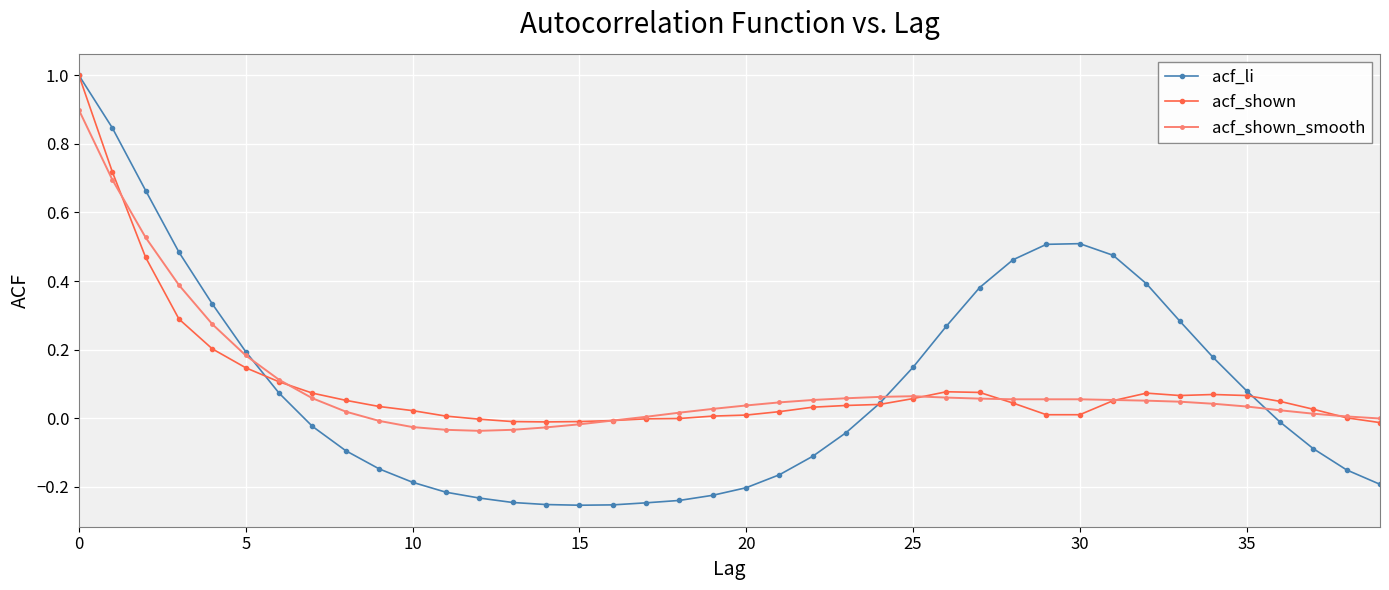

Which series has the largest range (max minus min)?

acf_li